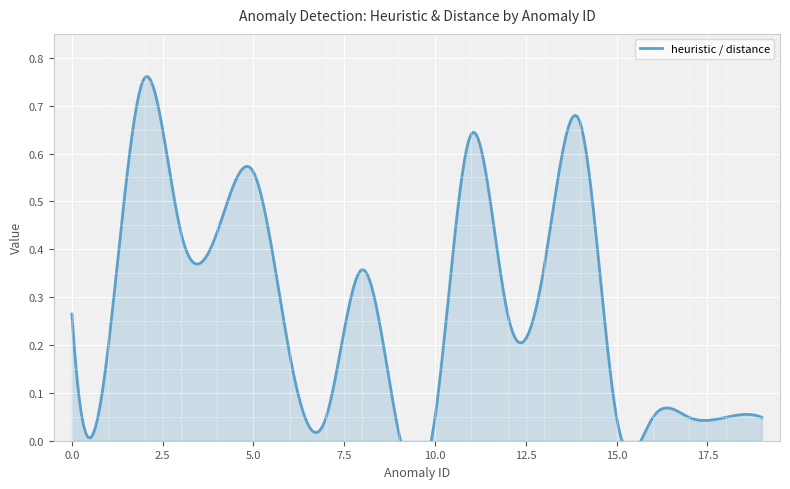

True or false: distance and heuristic intersect in this chart.

False